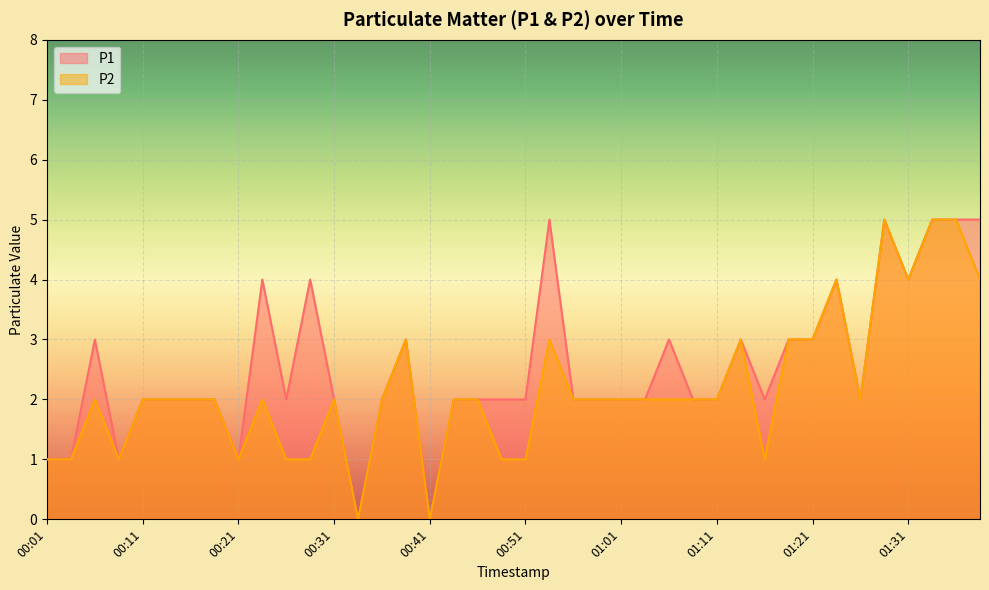

Reading left to right, extract all data points from this chart.

P1: 00:01=1	00:04=1	00:06=3	00:09=1	00:11=2	00:14=2	00:16=2	00:19=2	00:21=1	00:24=4	00:26=2	00:28=4	00:31=2	00:33=0	00:36=2	00:38=3	00:41=0	00:43=2	00:46=2	00:49=2	00:51=2	00:54=5	00:56=2	00:59=2	01:01=2	01:04=2	01:06=3	01:08=2	01:11=2	01:13=3	01:16=2	01:18=3	01:21=3	01:23=4	01:26=2	01:28=5	01:31=4	01:33=5	01:35=5	01:38=5
P2: 00:01=1	00:04=1	00:06=2	00:09=1	00:11=2	00:14=2	00:16=2	00:19=2	00:21=1	00:24=2	00:26=1	00:28=1	00:31=2	00:33=0	00:36=2	00:38=3	00:41=0	00:43=2	00:46=2	00:49=1	00:51=1	00:54=3	00:56=2	00:59=2	01:01=2	01:04=2	01:06=2	01:08=2	01:11=2	01:13=3	01:16=1	01:18=3	01:21=3	01:23=4	01:26=2	01:28=5	01:31=4	01:33=5	01:35=5	01:38=4